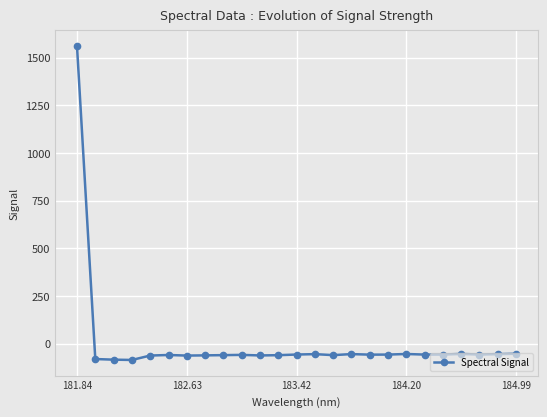

What is the sum of all values?

83.0